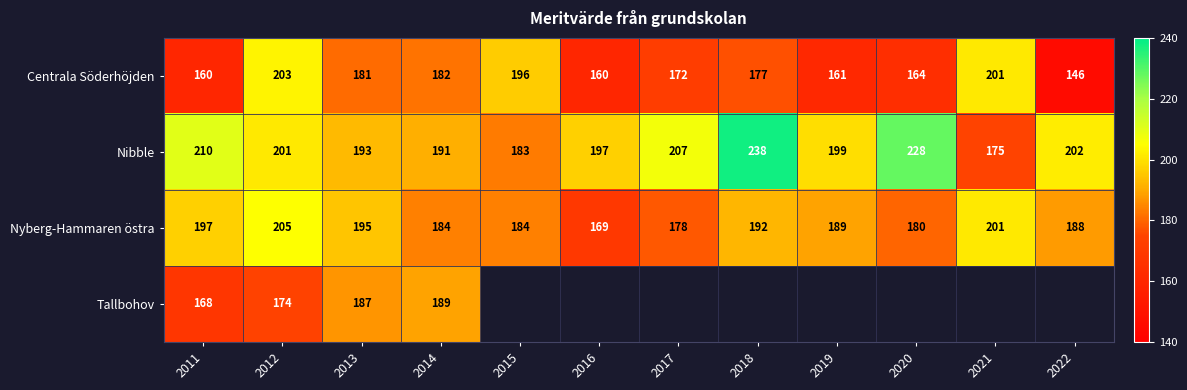

What is the difference between the Centrala Söderhöjden values at 2015 and 2021?

5